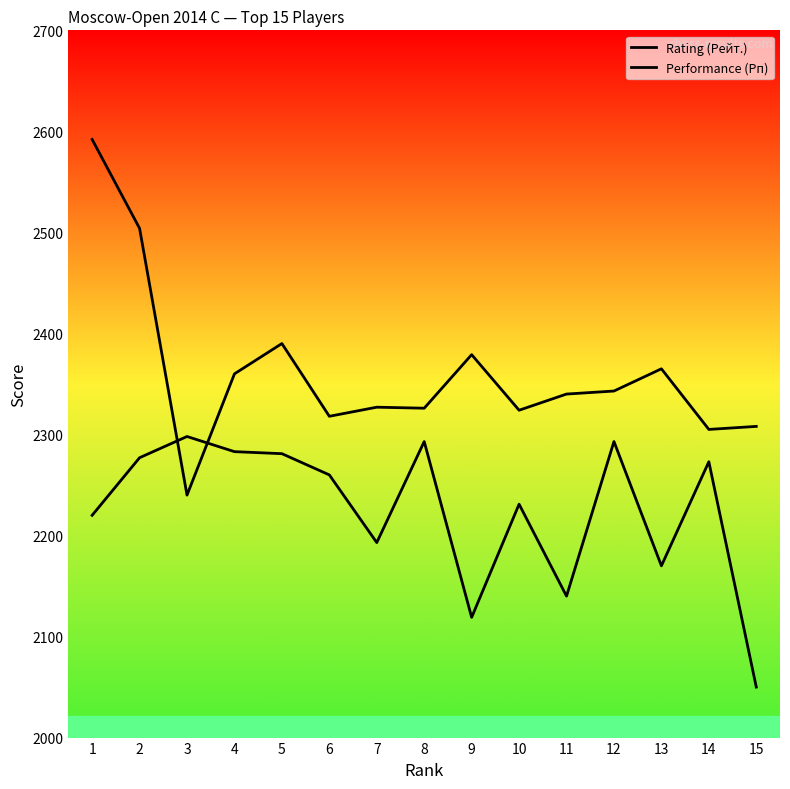

Where do Rating (Рейт.) and Performance (Рп) first cross each other?

2 and 3